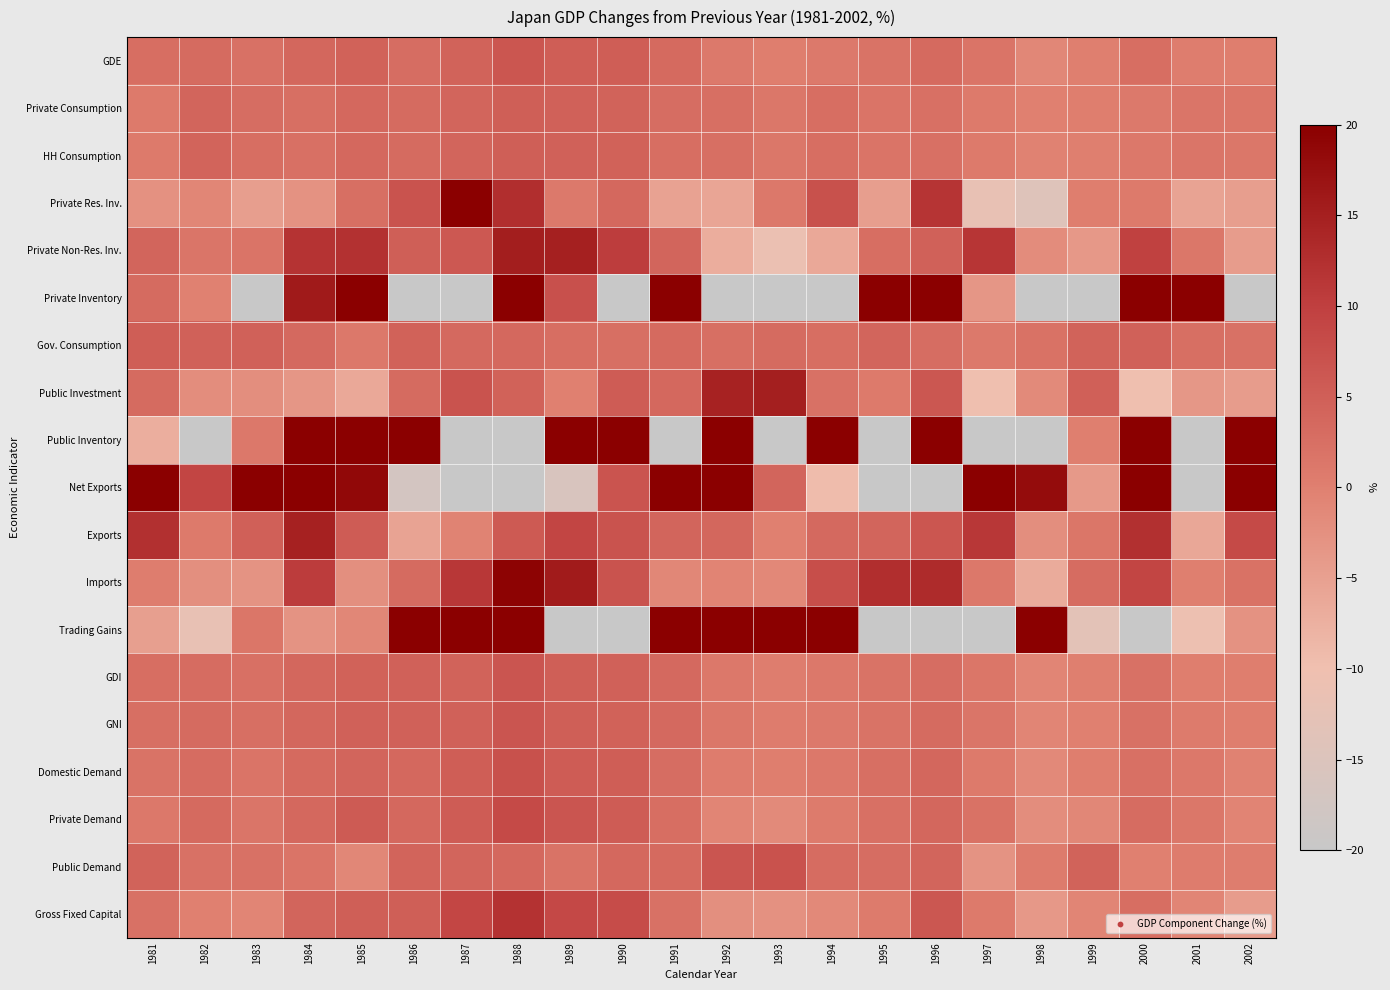

Which series changed the most between 1989 and 2000?

Net Exports